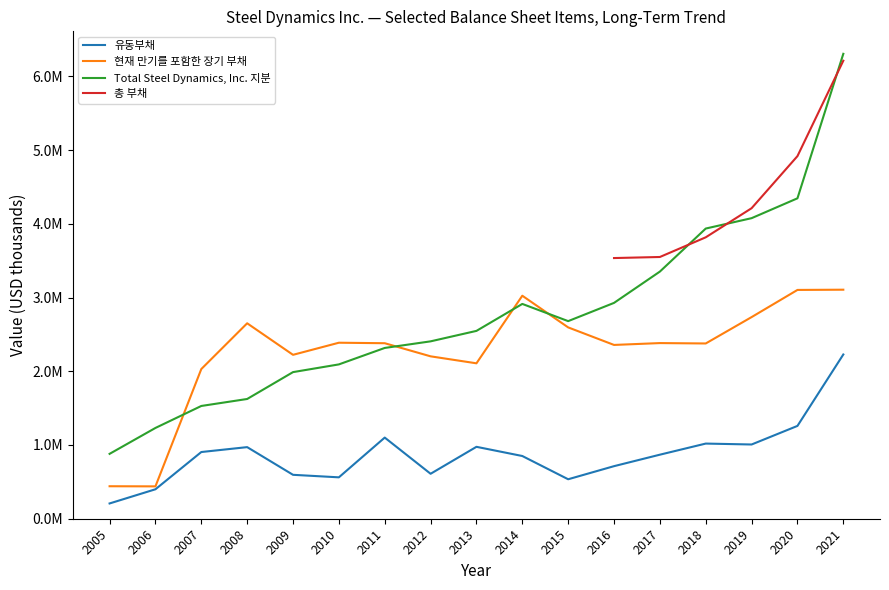

What is the value of the Total Steel Dynamics, Inc. 지분 point at the 17th from the left?

6304641